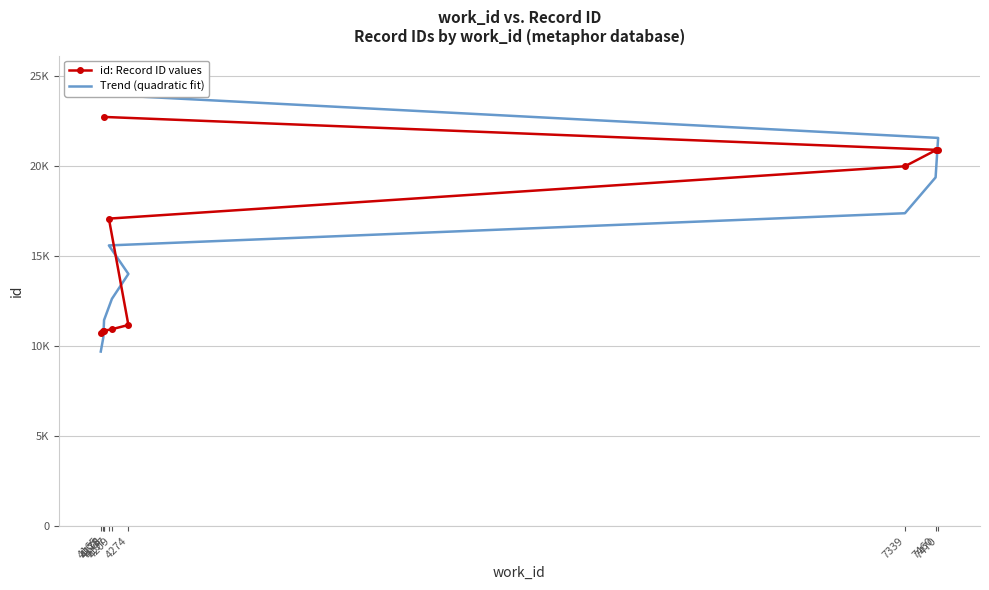

Where is id: Record ID values nearest to the value 16736?

4197